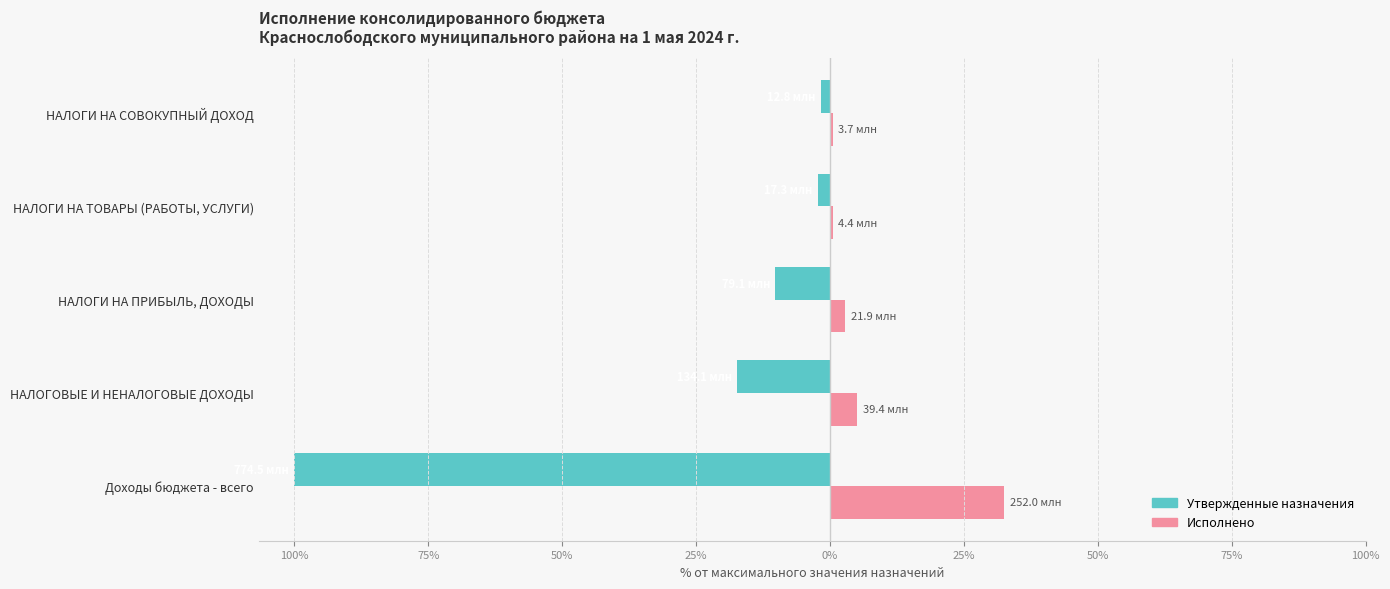

Which series has the widest spread of values?

Утвержденные назначения